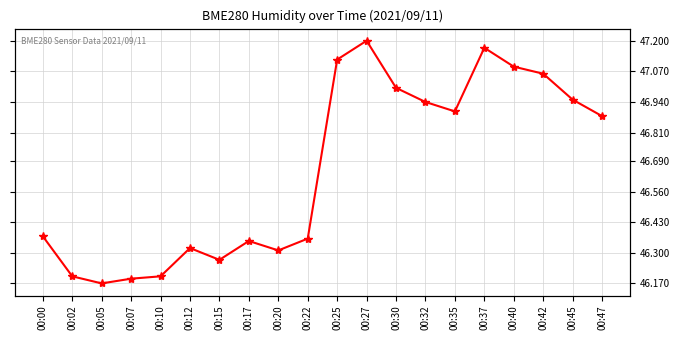

Does the chart display data point markers on the line(s)?

Yes